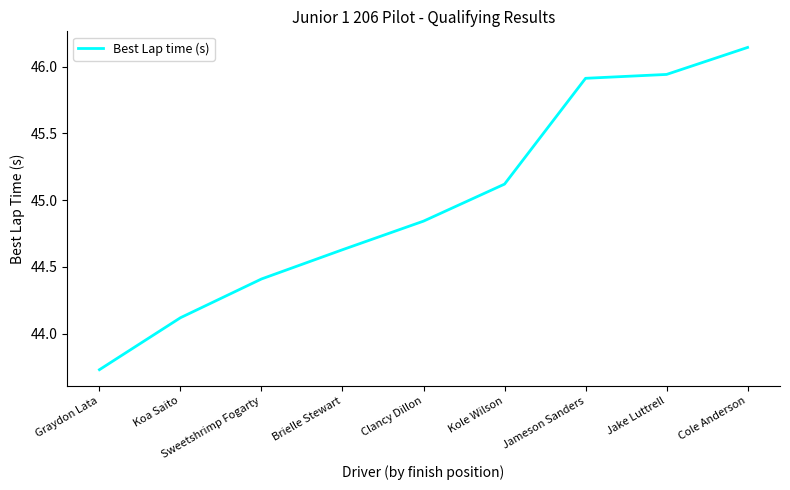

What position from the left is Brielle Stewart?

4